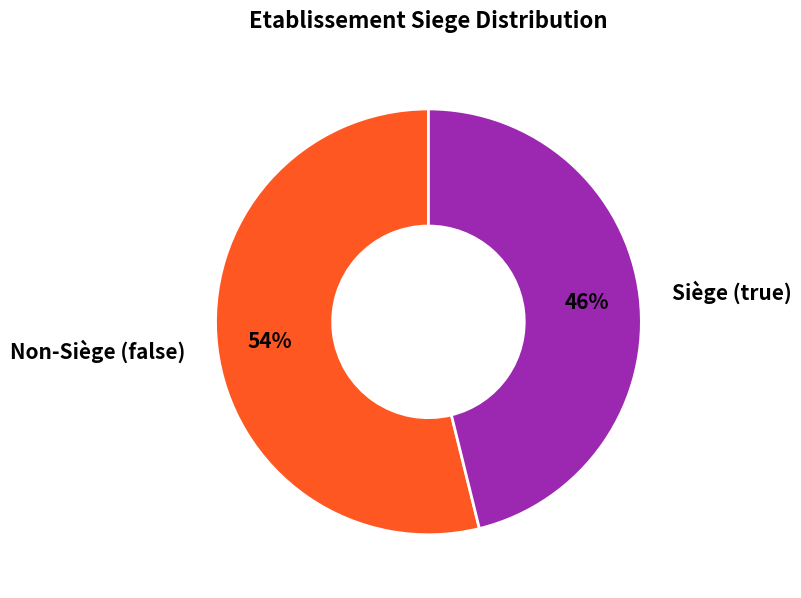

How many segments does this pie chart have?

2